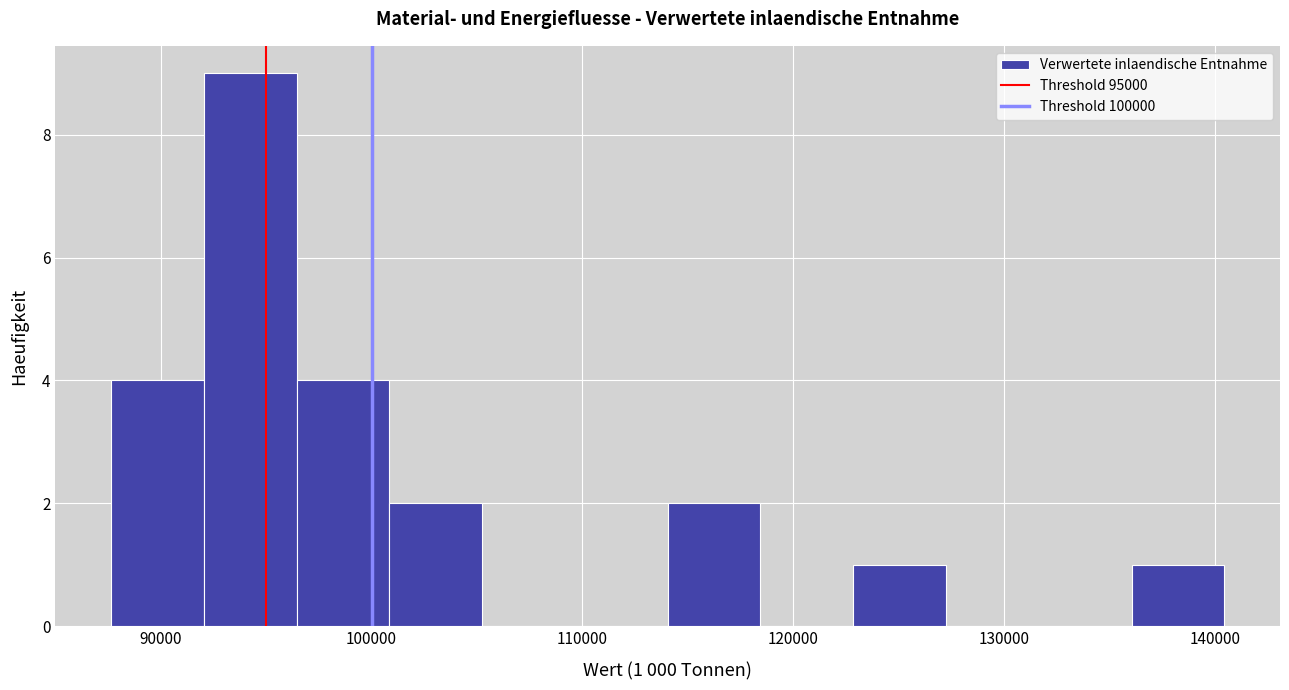

Which range on the x-axis has the tallest bar?

92000 to 96000